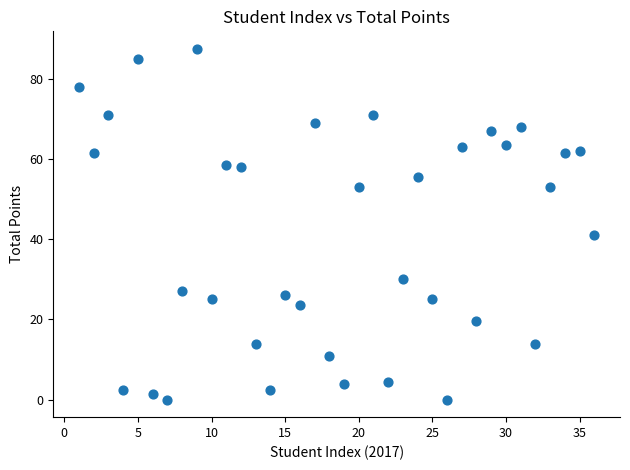

What Y value in the scatter plot is closest to 43?

41.0